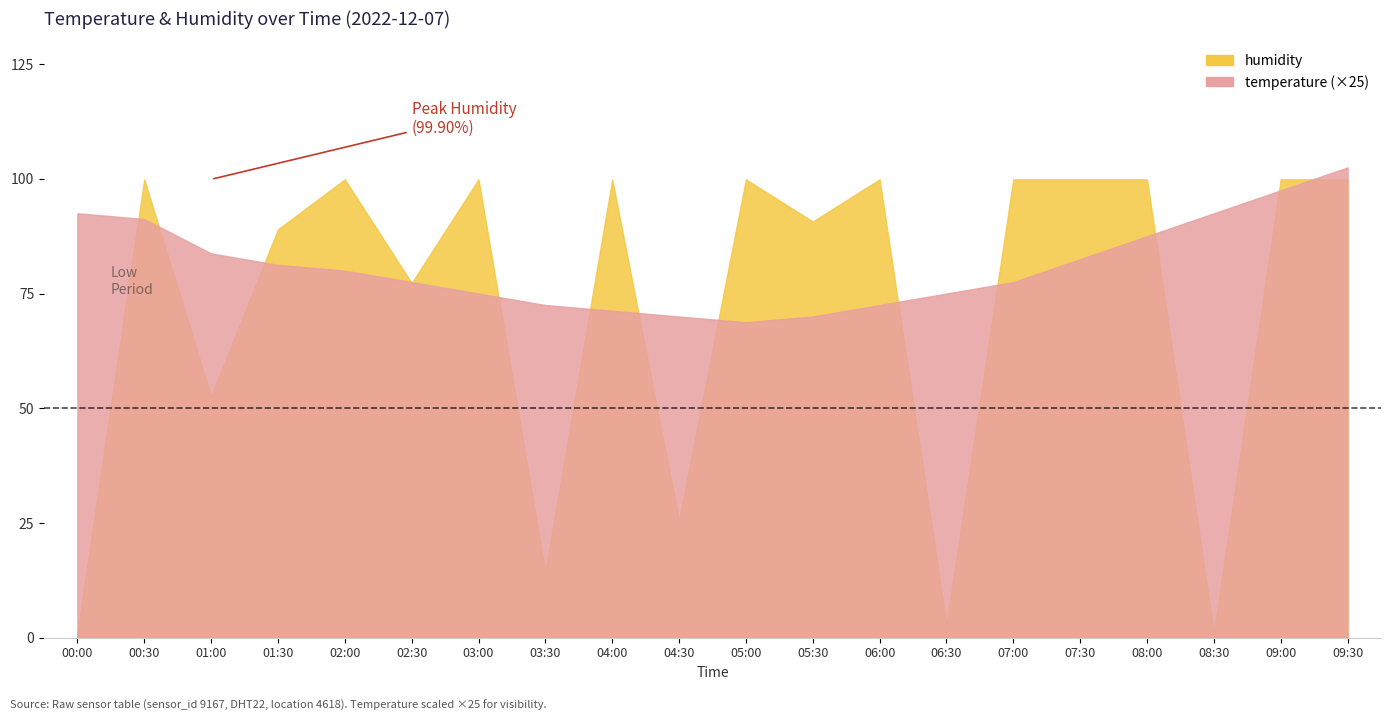

At which category does the chart reach its peak across all series?

00:30